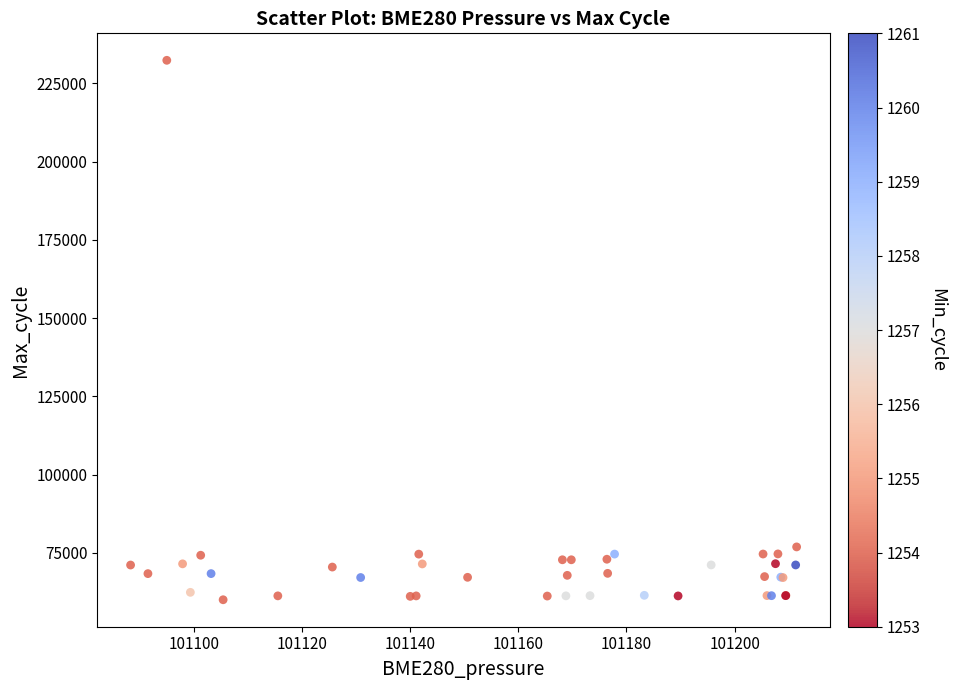

What Y value in the scatter plot is closest to 146196?

76894